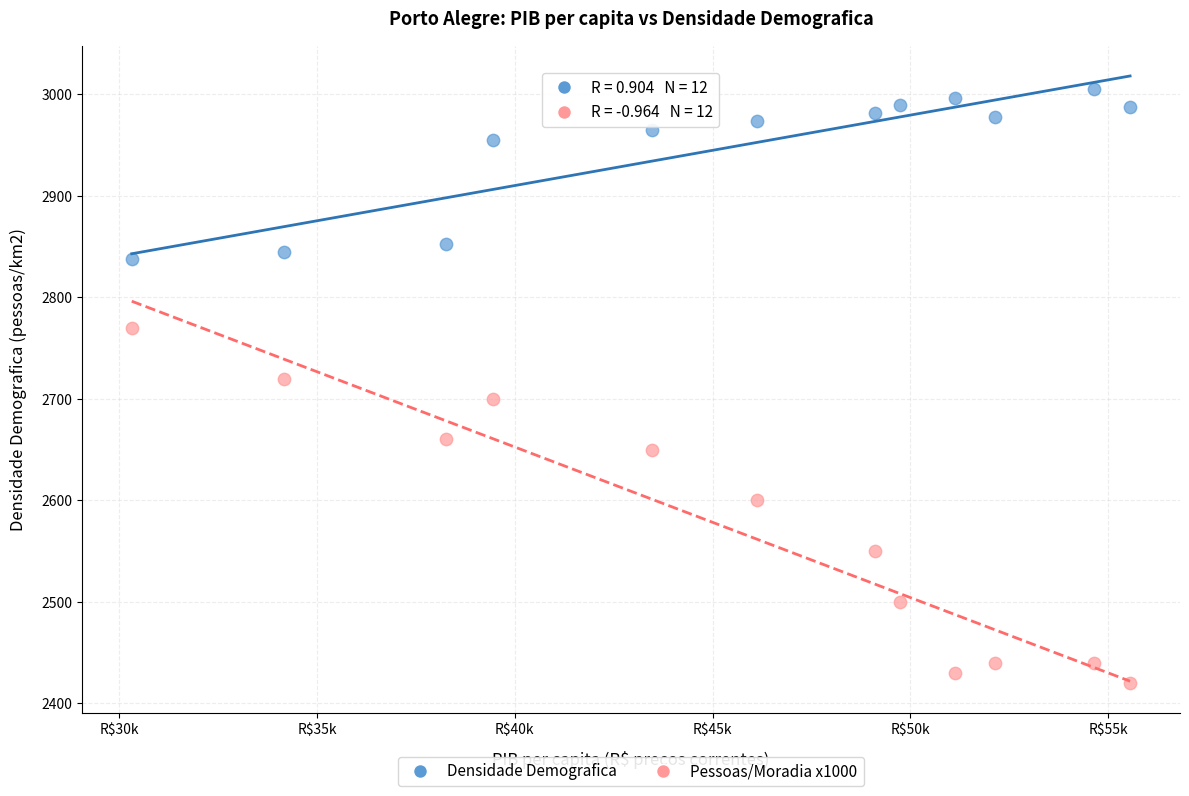

Across all data points, what is the range of X values (max minus min)?

25240.0